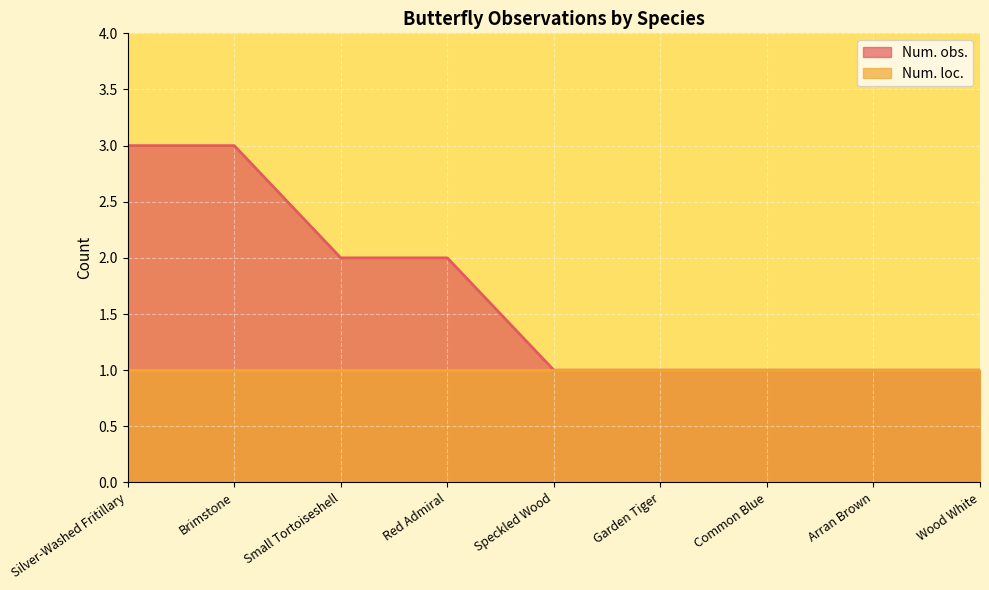

The chart shows a value of 4 at Silver-Washed Fritillary. True or false?

False